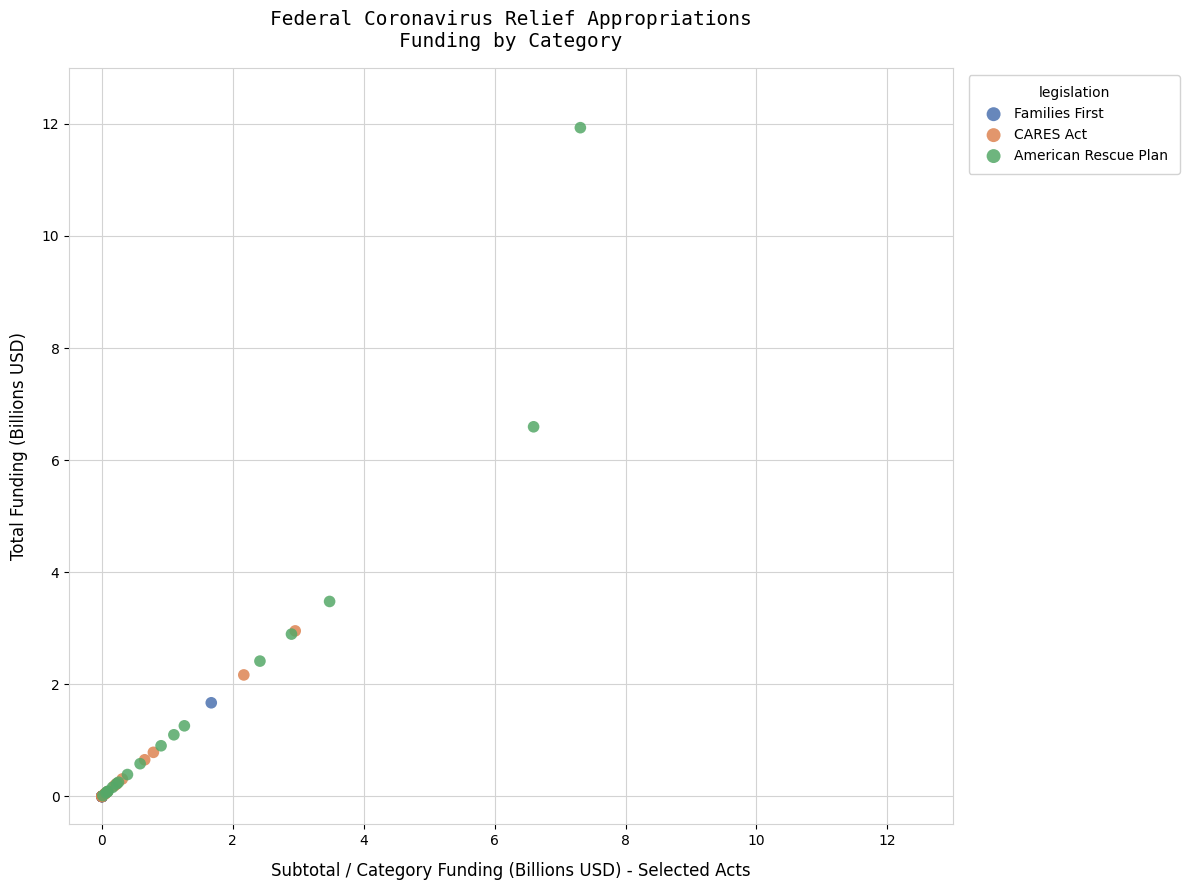

Which series has the largest Y range (max minus min)?

American Rescue Plan